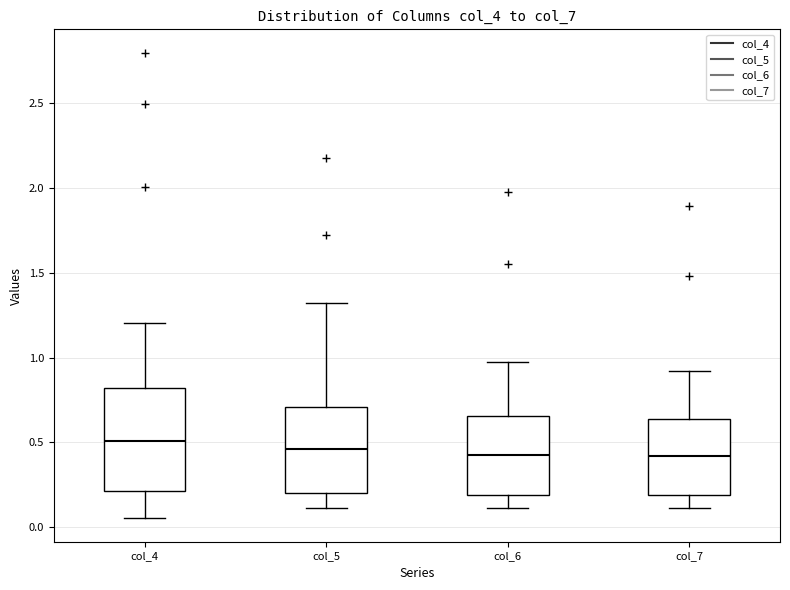

Reading left to right, transcribe this box plot: for each box, give where its median line is, the range the box spans, and where its two whiskers end, as read against the y-axis. The values are not printed on the chart, so give them approximately, as read against the axis.

col_4: median 0.50, box 0.20 to 0.80, whiskers 0.05 to 1.20
col_5: median 0.45, box 0.20 to 0.70, whiskers 0.10 to 1.30
col_6: median 0.45, box 0.20 to 0.65, whiskers 0.10 to 1.00
col_7: median 0.40, box 0.20 to 0.65, whiskers 0.10 to 0.90